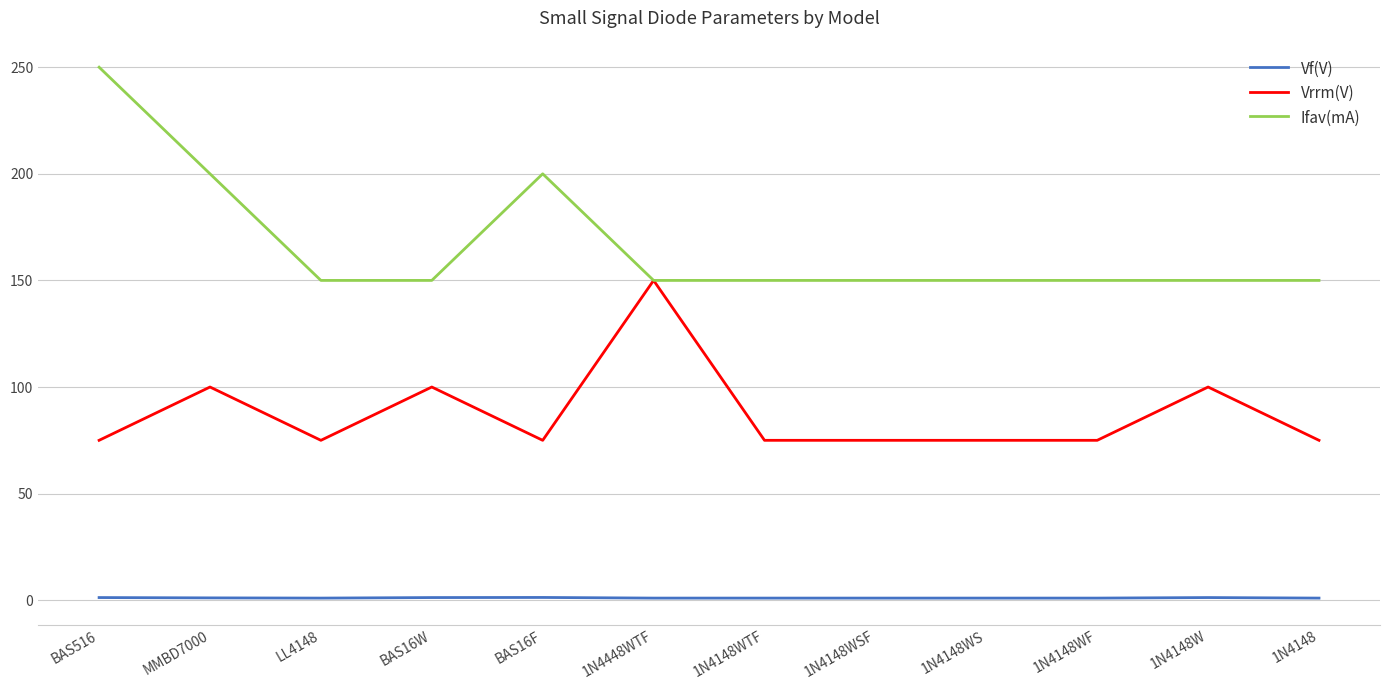

Which series has the largest range (max minus min)?

Ifav(mA)